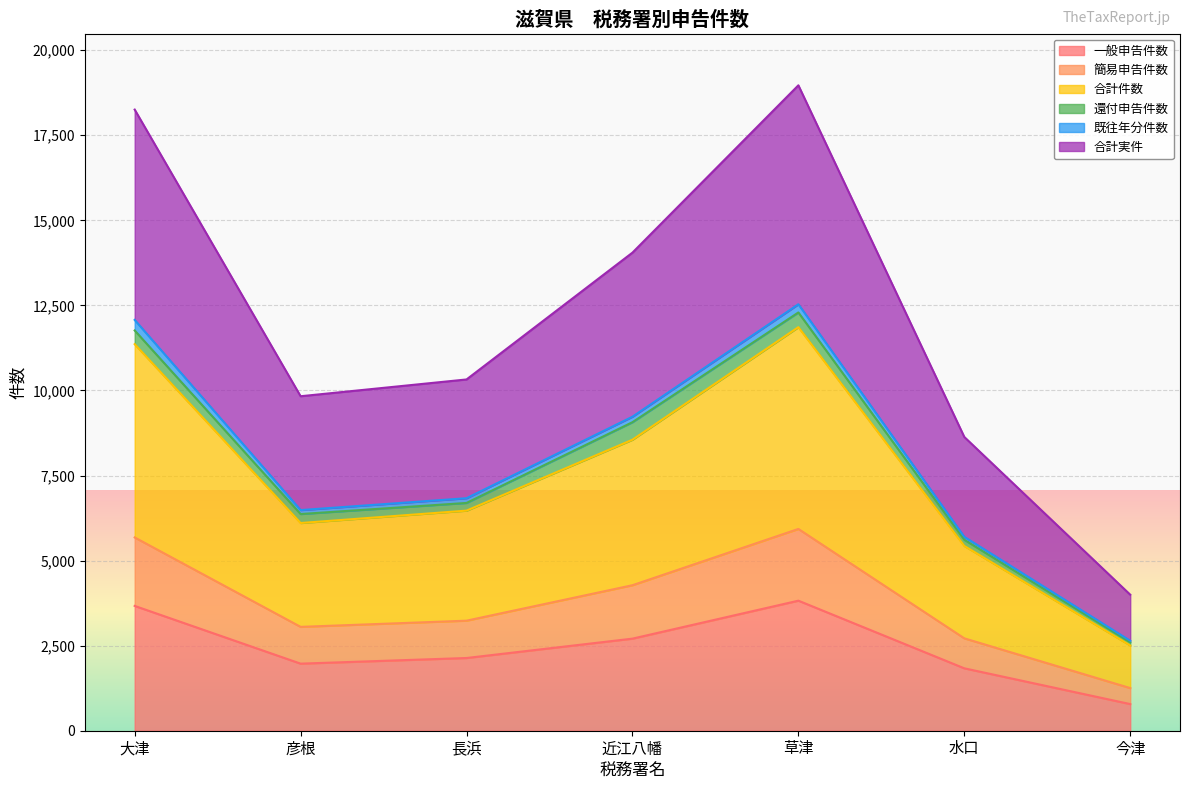

What is the average value of the 合計件数 series?

3734